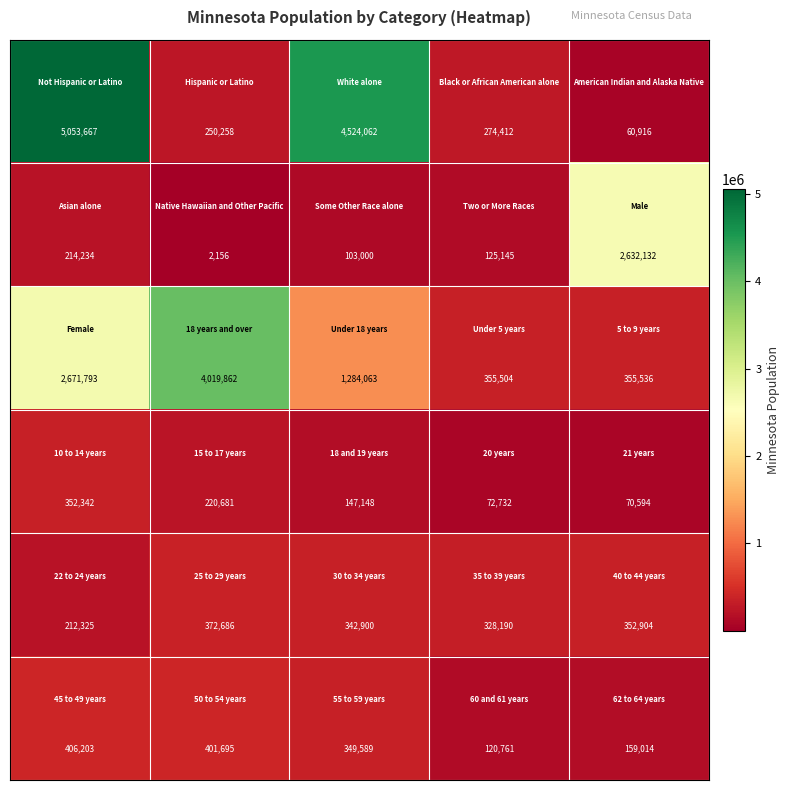

What is the greatest value displayed?

5053667